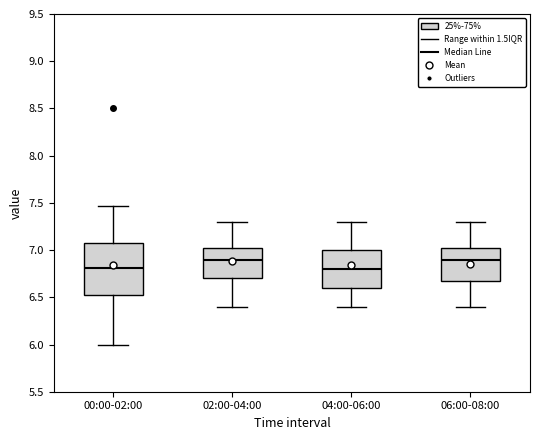

Reading left to right, transcribe this box plot: for each box, give where its median line is, the range the box spans, and where its two whiskers end, as read against the y-axis. The values are not printed on the chart, so give them approximately, as read against the axis.

00:00-02:00: median 6.80, box 6.50 to 7.05, whiskers 6.00 to 7.45
02:00-04:00: median 6.90, box 6.70 to 7.05, whiskers 6.40 to 7.30
04:00-06:00: median 6.80, box 6.60 to 7.00, whiskers 6.40 to 7.30
06:00-08:00: median 6.90, box 6.70 to 7.05, whiskers 6.40 to 7.30